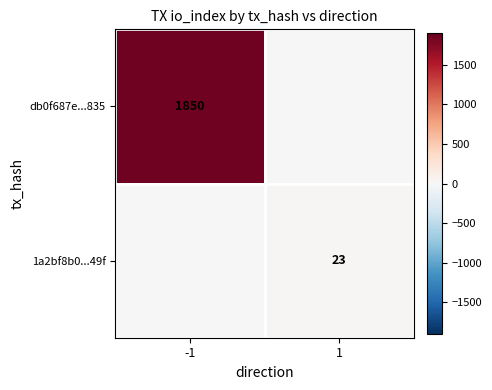

At how many categories does at least one series exceed 1800?

1